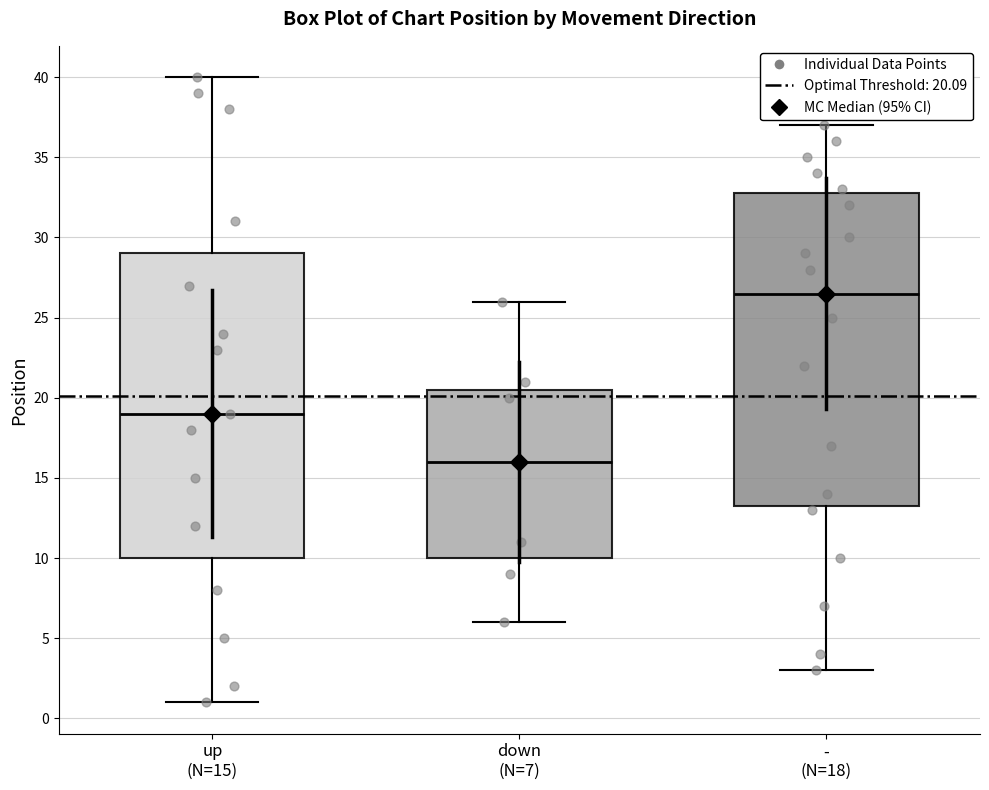

Reading left to right, transcribe this box plot: for each box, give where its median line is, the range the box spans, and where its two whiskers end, as read against the y-axis. The values are not printed on the chart, so give them approximately, as read against the axis.

up (N=15): median 19.0, box 10.0 to 29.0, whiskers 1.0 to 40.0
down (N=7): median 16.0, box 10.0 to 20.5, whiskers 6.0 to 26.0
- (N=18): median 26.5, box 13.5 to 33.0, whiskers 3.0 to 37.0